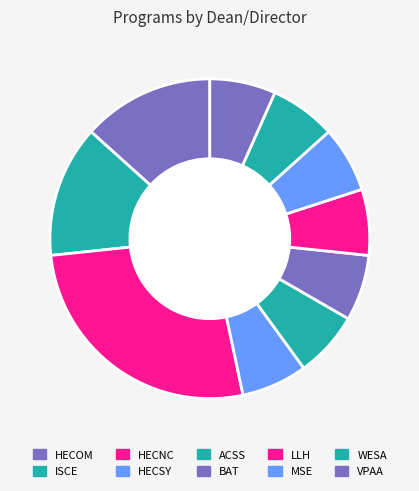

How many slices are in this pie chart?

10